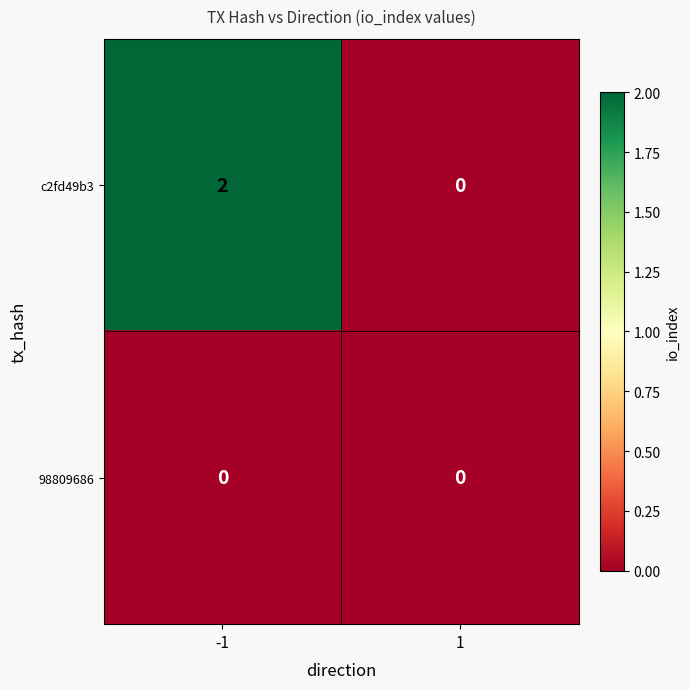

Which series has the largest range (max minus min)?

c2fd49b3